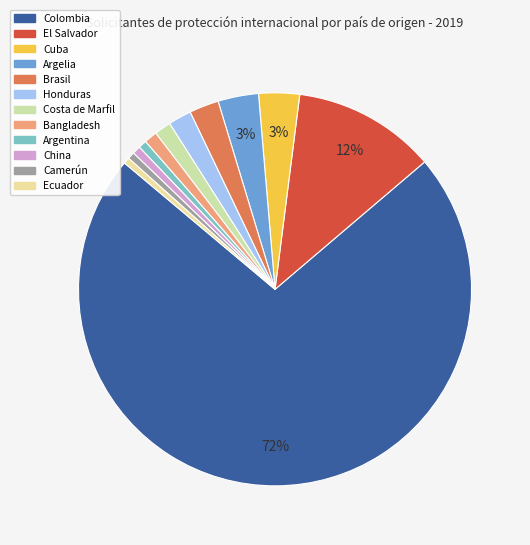

What percentage do Bangladesh and Argentina together represent?

1.8%